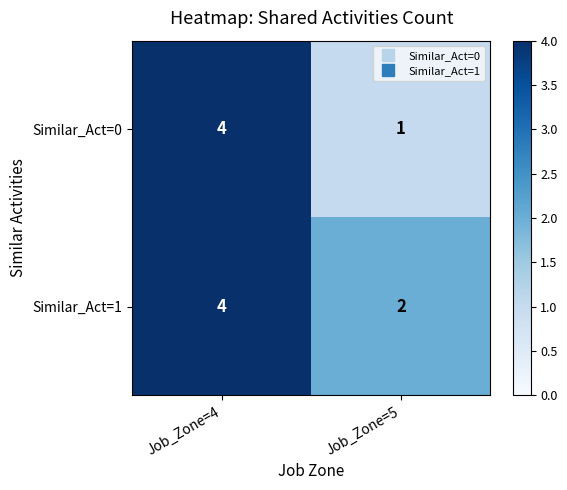

Reading right to left, extract all data points from this chart.

Similar_Act=0: 1	4
Similar_Act=1: 2	4